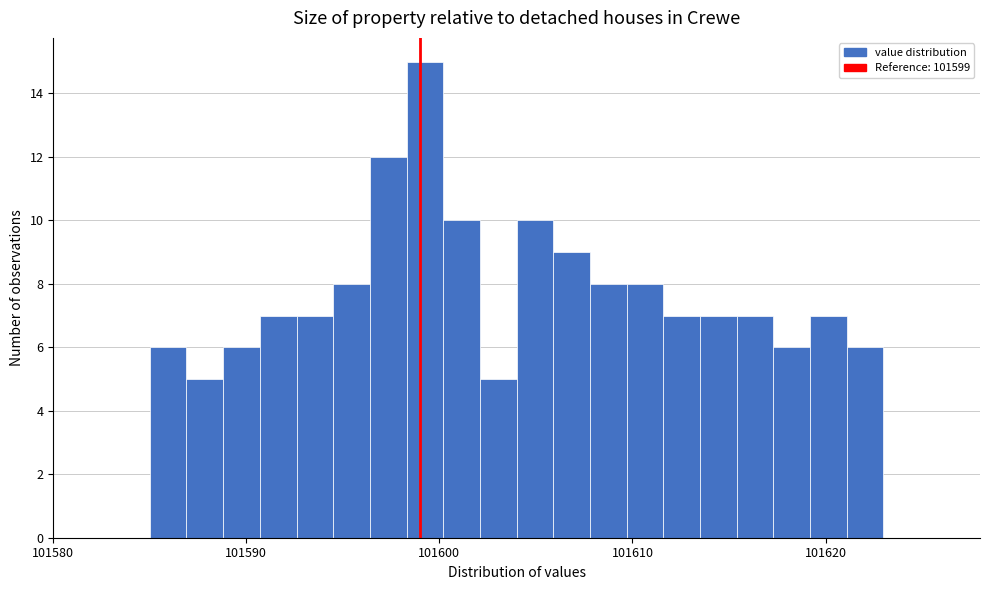

Read against the x-axis, roughly where is the centre of the tallest bar?

101599